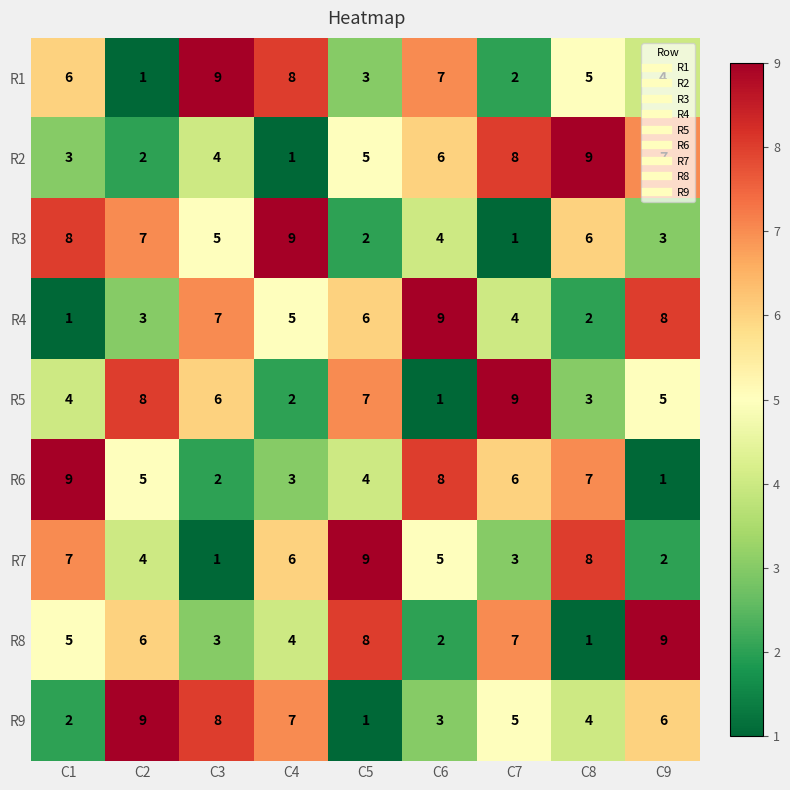

Read the R4 value at C7.

4